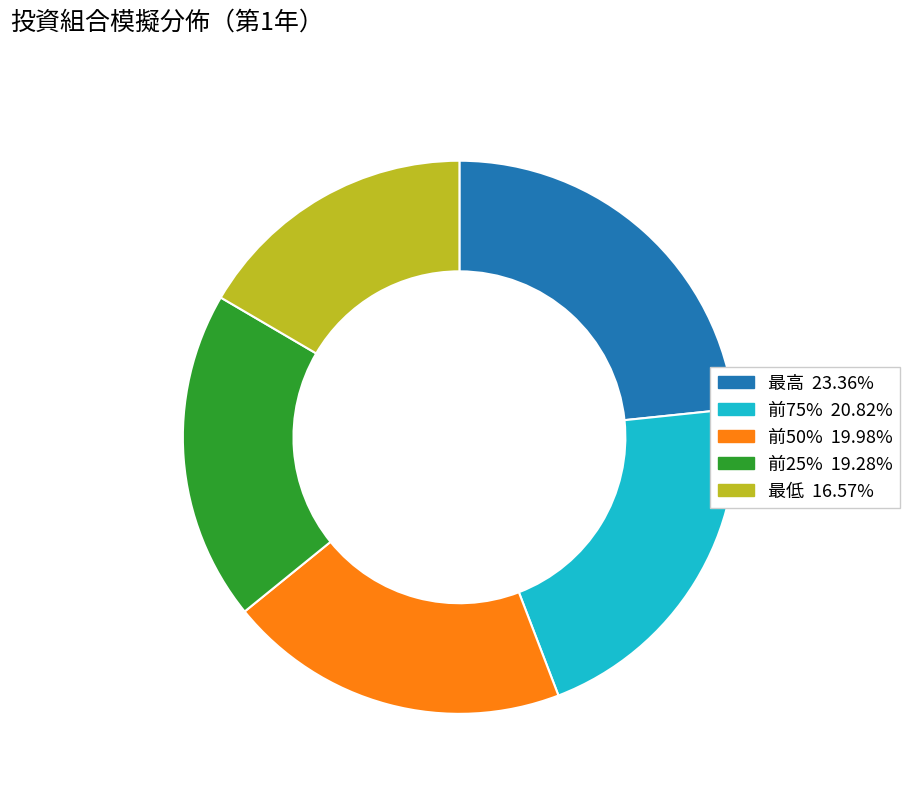

Which has a higher value, 最高 or 最低?

最高